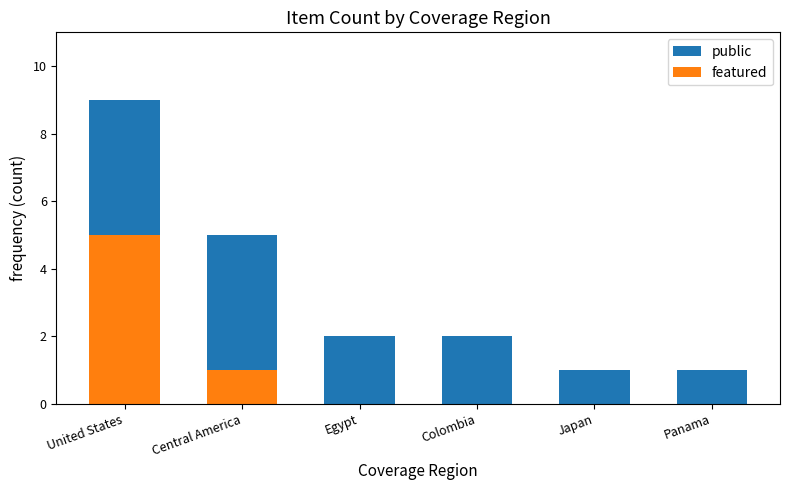

What is the label of the 3rd bar from the left?

Egypt